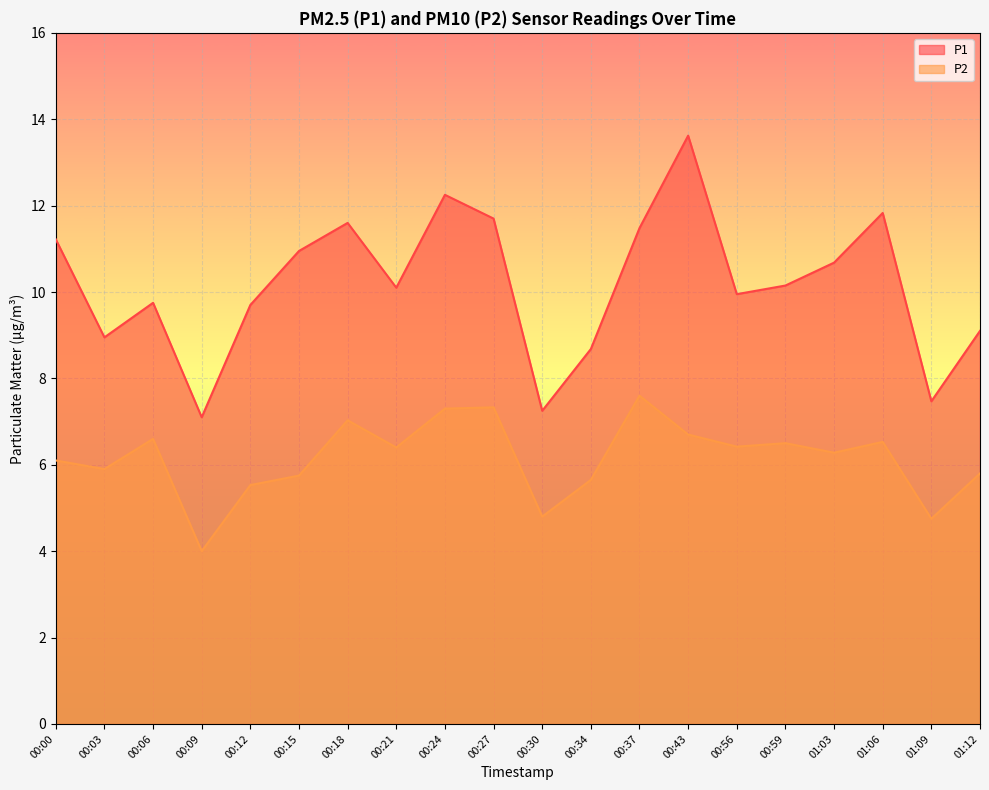

True or false: P1 and P2 cross at least once.

False